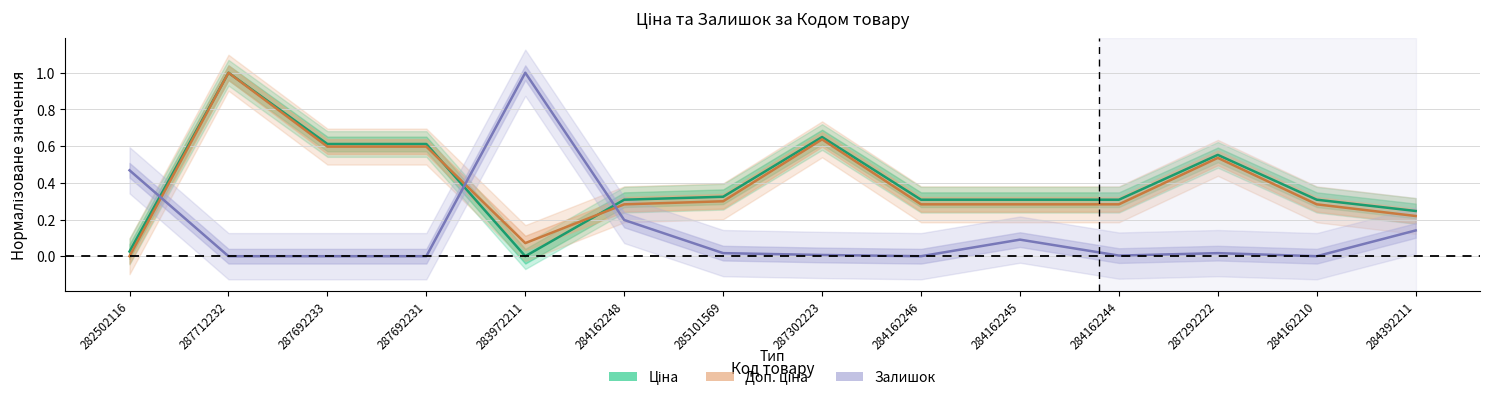

True or false: Ціна has more than 1 points higher than both neighbors.

True